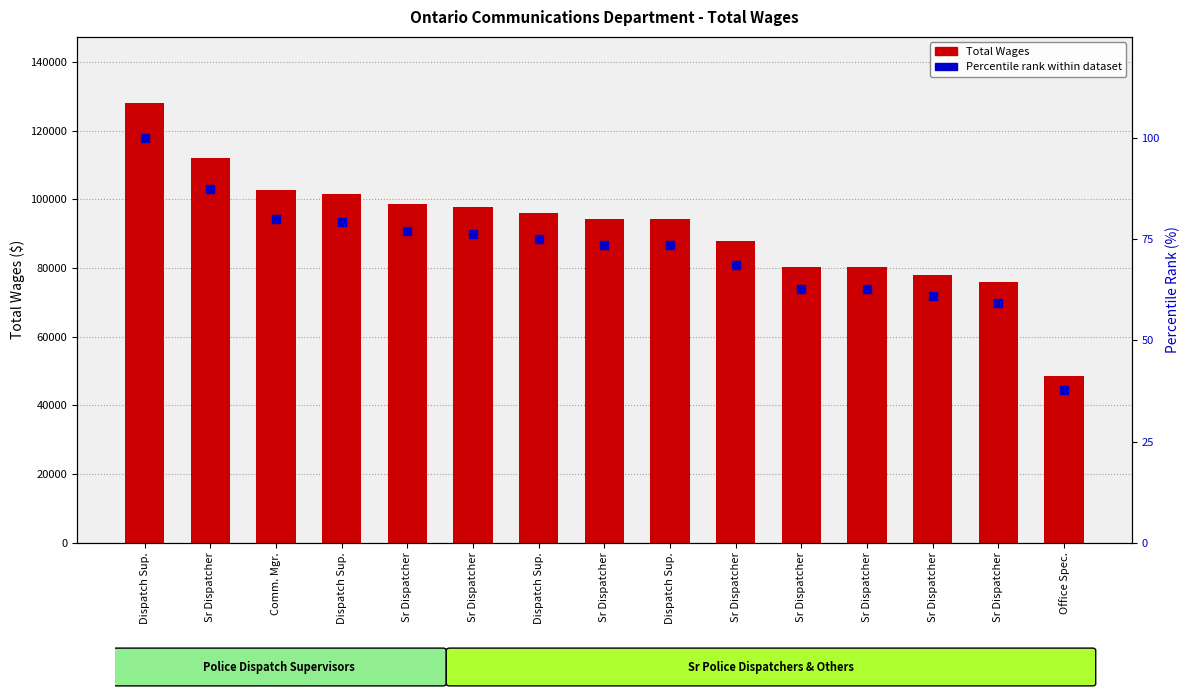

What is the total value across all series at Sr Dispatcher?

112028.4